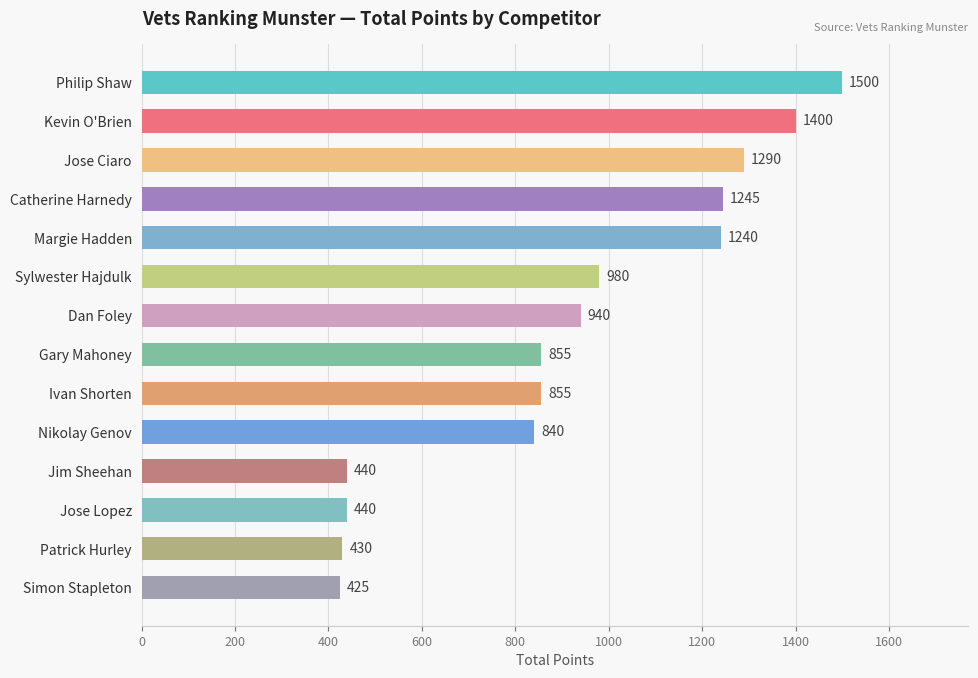

Is it true that the value at Dan Foley is 1247?

False